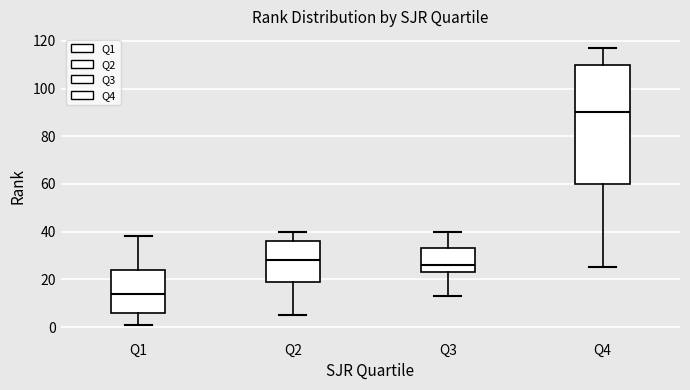

Where does the upper whisker of the box for Q1 end on the y-axis? The values are not printed on the chart, so give them approximately, as read against the axis.

38